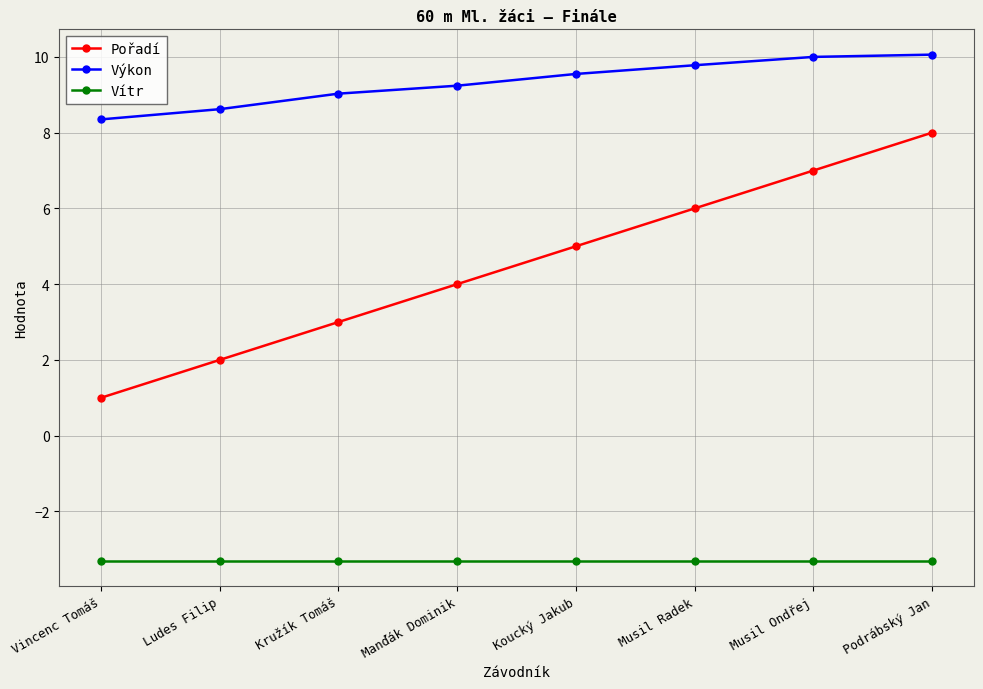

What is the minimum value shown in the chart?

-3.3